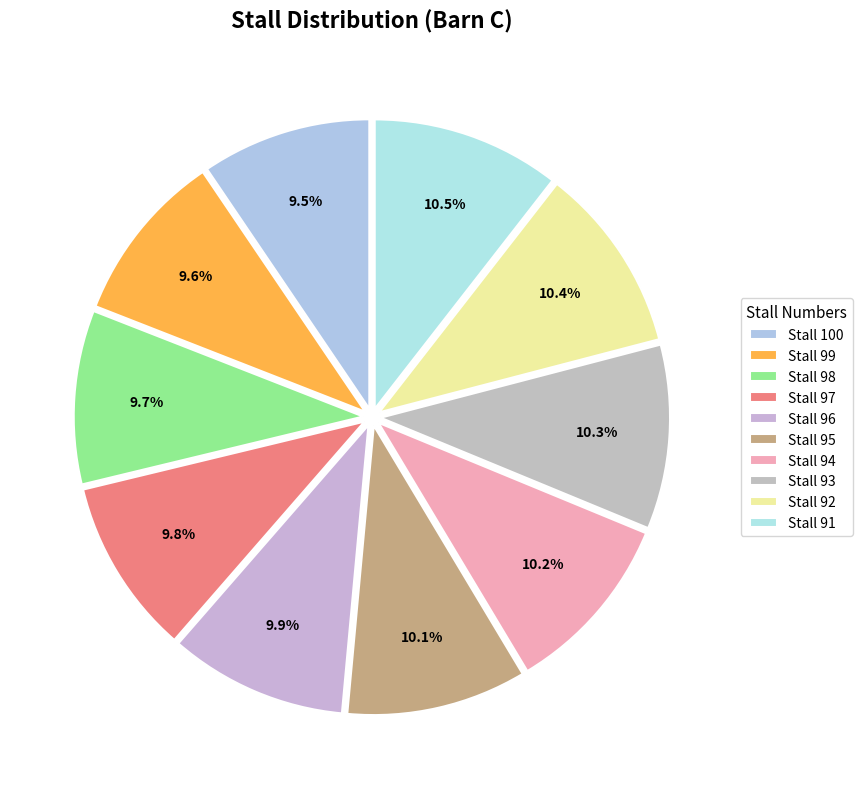

How many slices are in this pie chart?

10